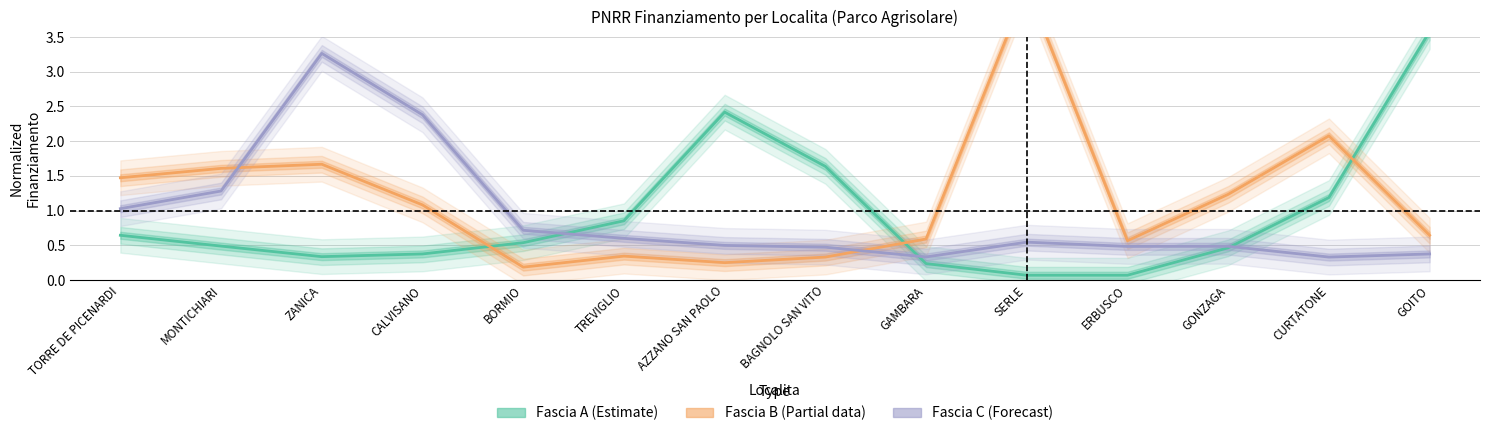

At which category is the sum across all series the highest?

ZANICA